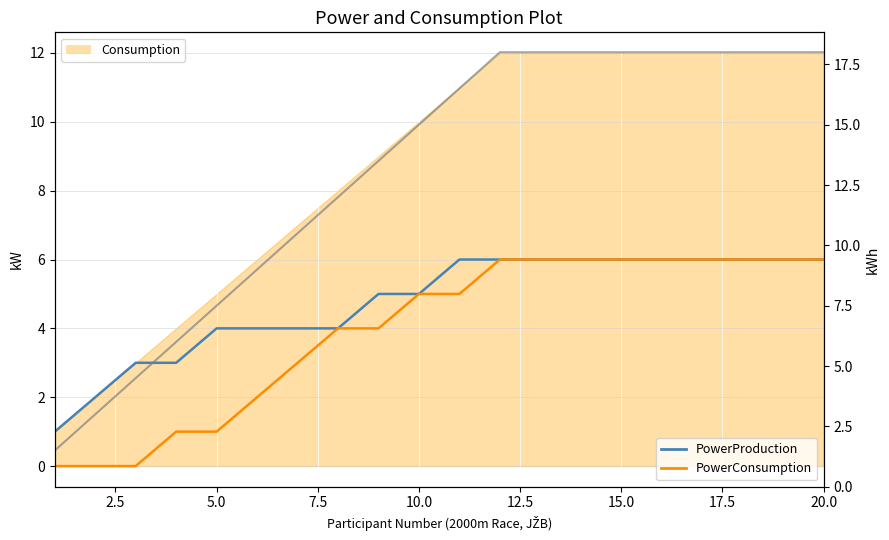

How many values in the PowerConsumption series are below 5?

9